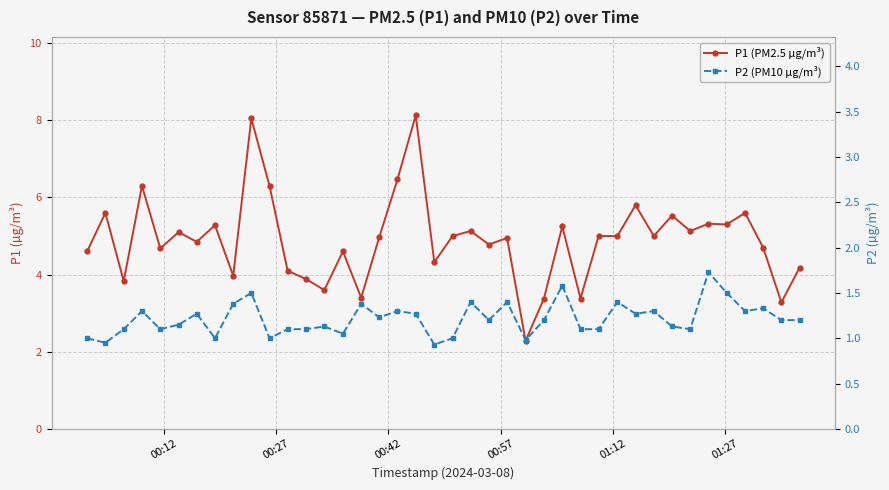

True or false: P1 (PM2.5 µg/m³) and P2 (PM10 µg/m³) intersect in this chart.

False